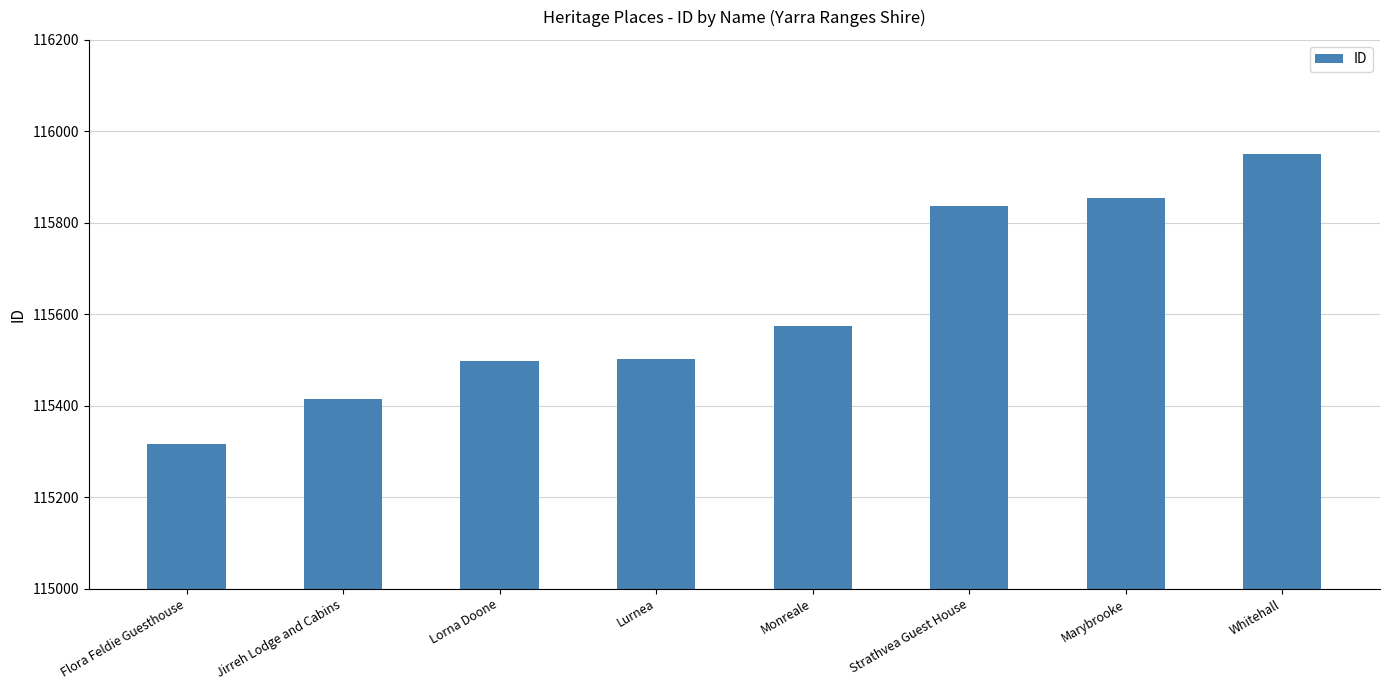

True or false: the data shows 115836 at Strathvea Guest House.

True